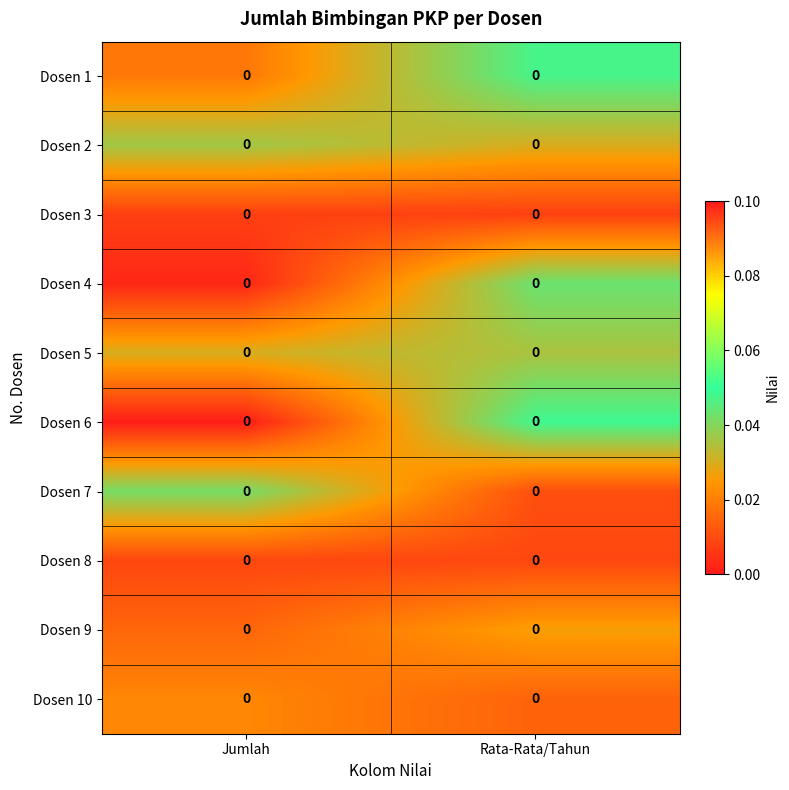

Reading left to right, transcribe all the data shown in this chart.

Dosen 1: Jumlah=0.0	Rata-Rata/Tahun=0.0
Dosen 2: Jumlah=0.0	Rata-Rata/Tahun=0.0
Dosen 3: Jumlah=0.0	Rata-Rata/Tahun=0.0
Dosen 4: Jumlah=0.0	Rata-Rata/Tahun=0.0
Dosen 5: Jumlah=0.0	Rata-Rata/Tahun=0.0
Dosen 6: Jumlah=0.0	Rata-Rata/Tahun=0.0
Dosen 7: Jumlah=0.0	Rata-Rata/Tahun=0.0
Dosen 8: Jumlah=0.0	Rata-Rata/Tahun=0.0
Dosen 9: Jumlah=0.0	Rata-Rata/Tahun=0.0
Dosen 10: Jumlah=0.0	Rata-Rata/Tahun=0.0